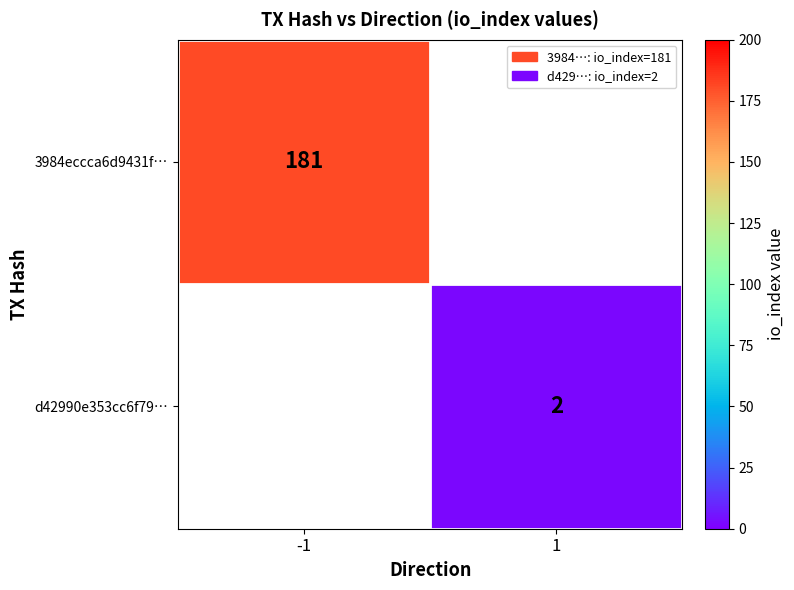

Is it true that d42990e353cc6f79… equals 2 at 1?

True